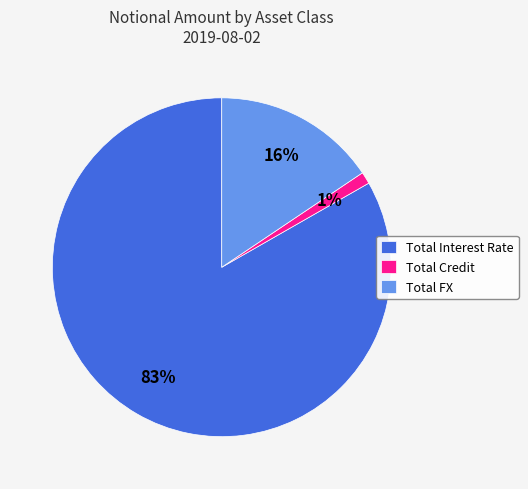

To the nearest percent, what is the average slice percentage?

33%